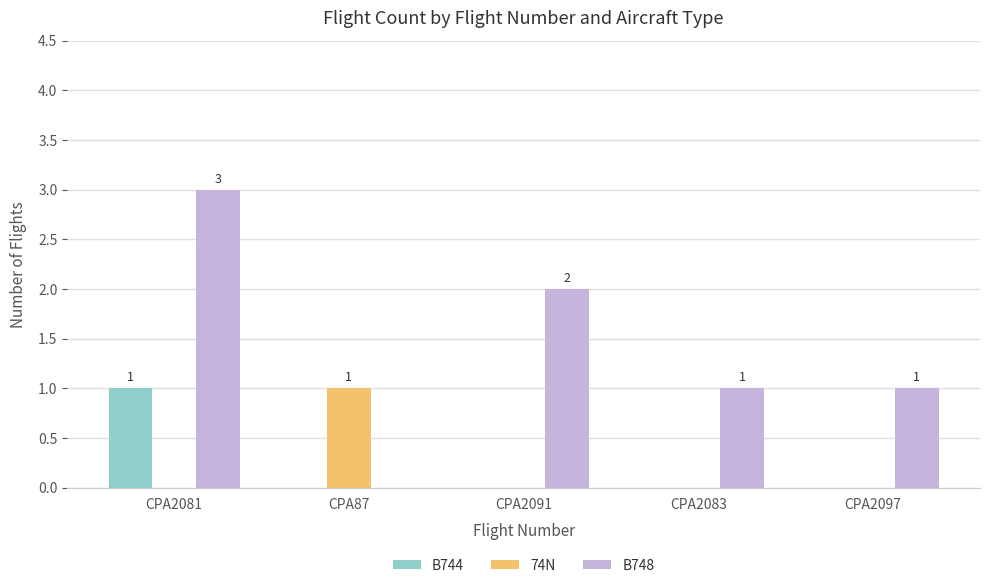

The B748 series shows 3 at CPA2081. True or false?

True